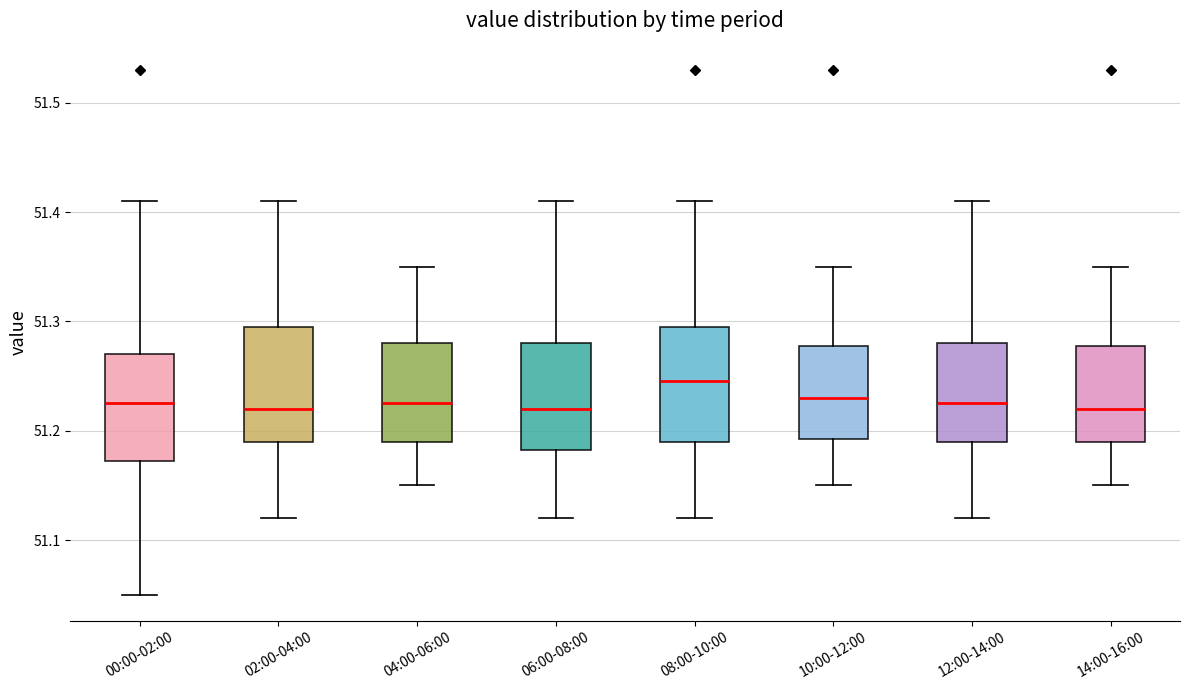

Reading left to right, transcribe this box plot: for each box, give where its median line is, the range the box spans, and where its two whiskers end, as read against the y-axis. The values are not printed on the chart, so give them approximately, as read against the axis.

00:00-02:00: median 51.23, box 51.17 to 51.27, whiskers 51.05 to 51.41
02:00-04:00: median 51.22, box 51.19 to 51.30, whiskers 51.12 to 51.41
04:00-06:00: median 51.23, box 51.19 to 51.28, whiskers 51.15 to 51.35
06:00-08:00: median 51.22, box 51.18 to 51.28, whiskers 51.12 to 51.41
08:00-10:00: median 51.25, box 51.19 to 51.30, whiskers 51.12 to 51.41
10:00-12:00: median 51.23, box 51.19 to 51.28, whiskers 51.15 to 51.35
12:00-14:00: median 51.23, box 51.19 to 51.28, whiskers 51.12 to 51.41
14:00-16:00: median 51.22, box 51.19 to 51.28, whiskers 51.15 to 51.35